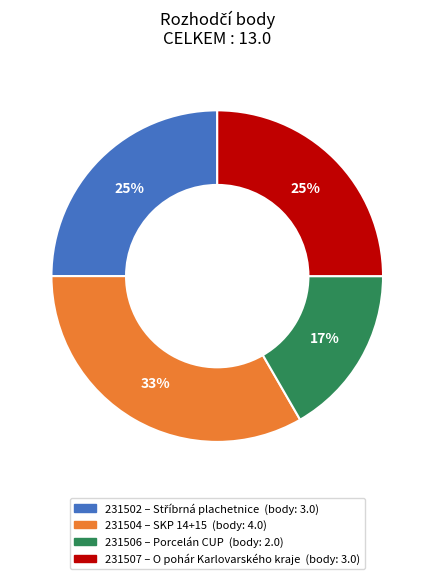

To the nearest percent, what is the combined percentage of 231502 and 231506?

42%